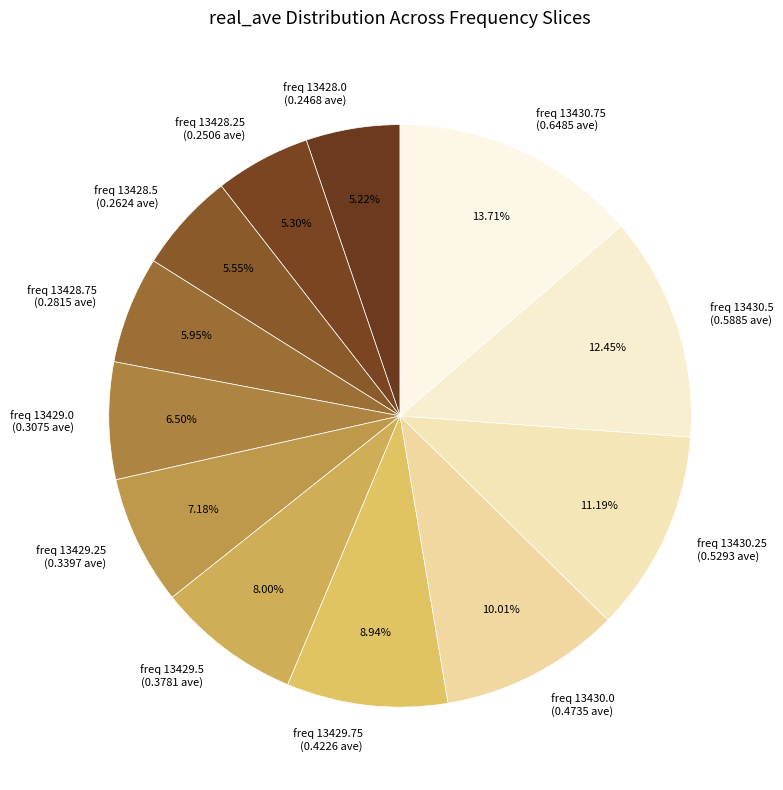

Does any single category account for the majority?

No